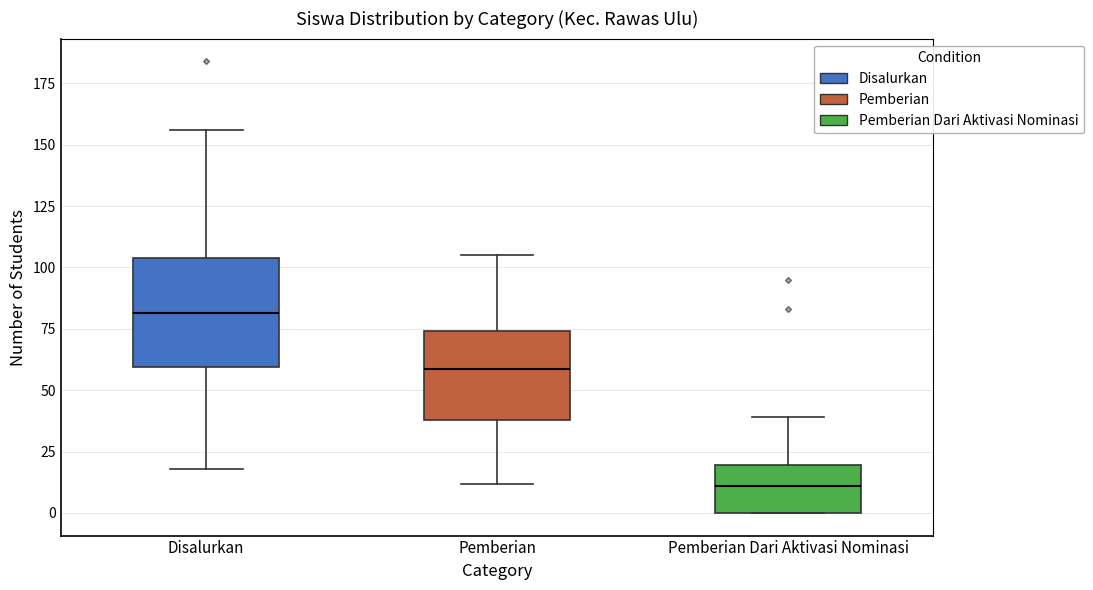

Reading left to right, read every box against the y-axis: the position of its median line, the range the box covers, and the ends of its whiskers. The values are not printed on the chart, so give them approximately, as read against the axis.

Disalurkan: median 80, box 60 to 105, whiskers 20 to 155
Pemberian: median 60, box 40 to 75, whiskers 10 to 105
Pemberian Dari Aktivasi Nominasi: median 10, box 0 to 20, whiskers 0 to 40